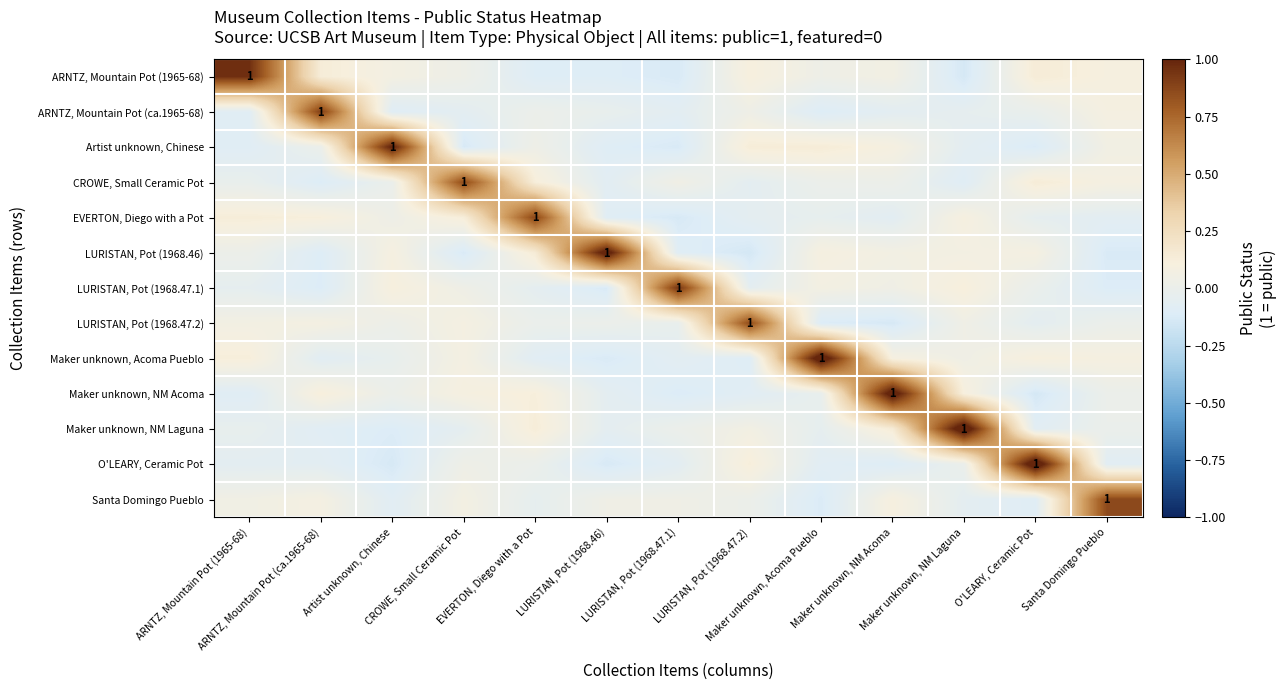

Rank the series by their maximum value, from lowest to highest.

LURISTAN, Pot (1968.47.2), CROWE, Small Ceramic Pot, Santa Domingo Pueblo, EVERTON, Diego with a Pot, ARNTZ, Mountain Pot (ca.1965-68), LURISTAN, Pot (1968.47.1), ARNTZ, Mountain Pot (1965-68), Artist unknown, Chinese, LURISTAN, Pot (1968.46), Maker unknown, NM Acoma, Maker unknown, Acoma Pueblo, Maker unknown, NM Laguna, O'LEARY, Ceramic Pot